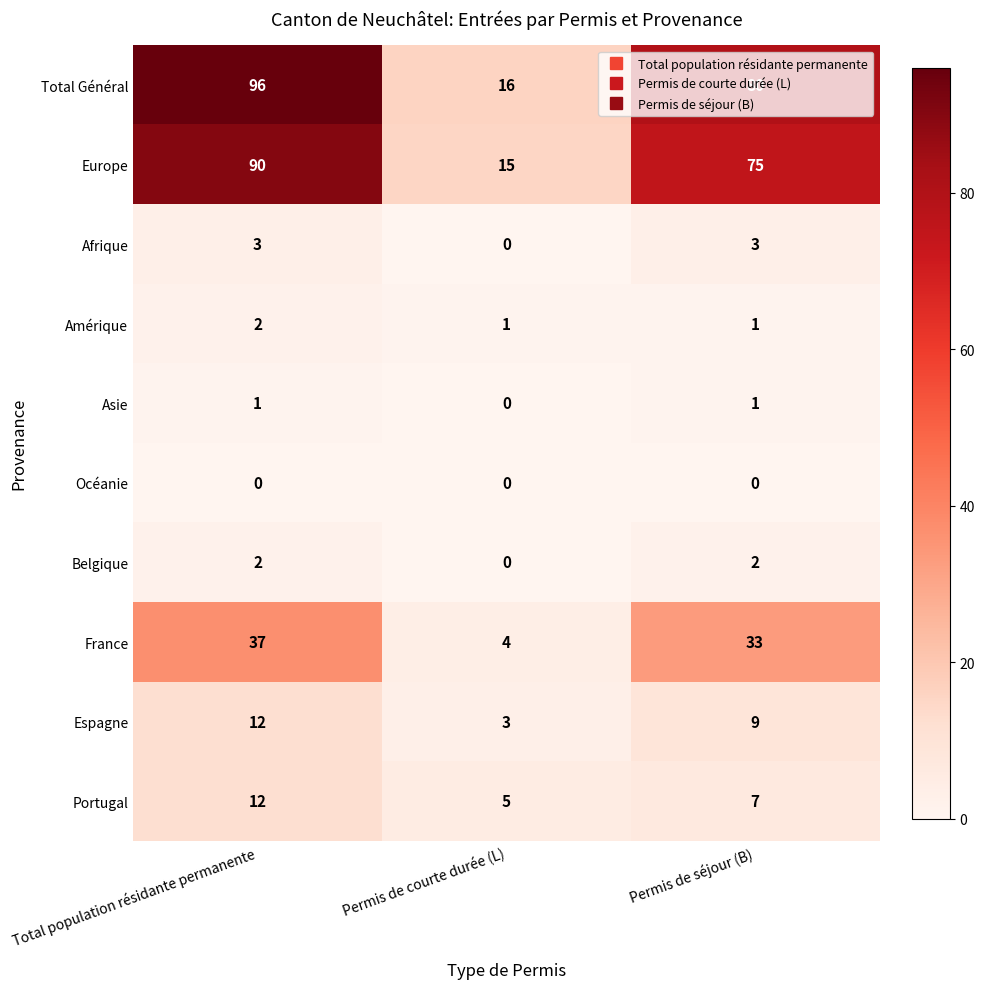

Which series changed the most between Total population résidante permanente and Permis de séjour (B)?

Total Général